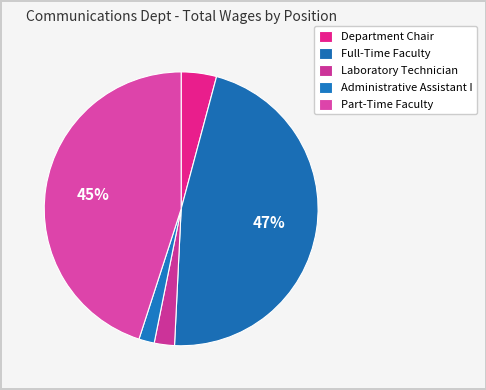

Which has a higher value, Administrative Assistant I or Laboratory Technician?

Laboratory Technician